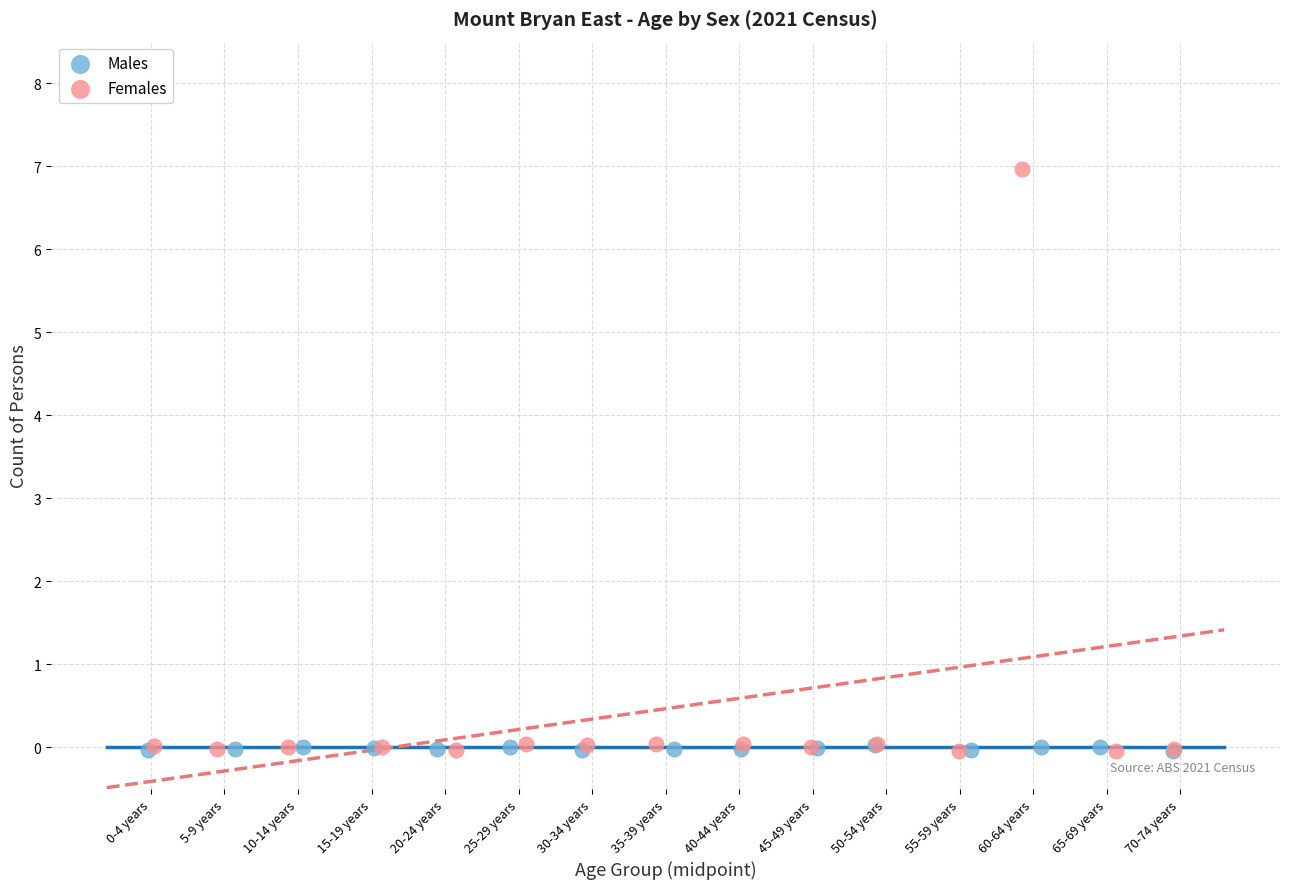

Which series reaches the maximum Y coordinate?

Females